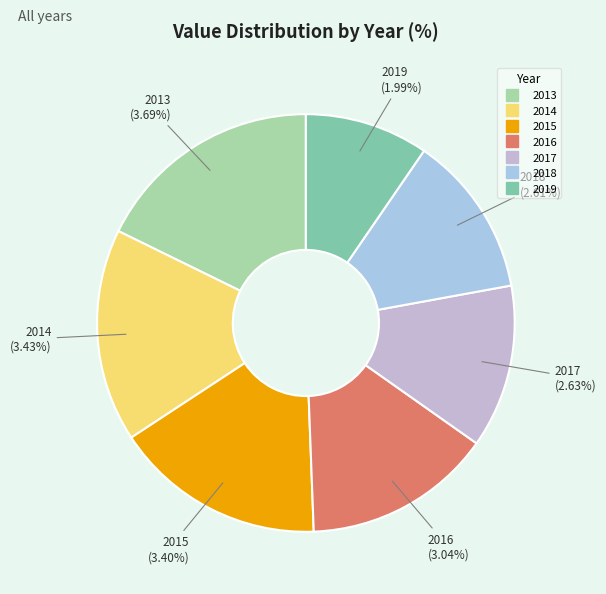

Is there a majority slice in this chart?

No